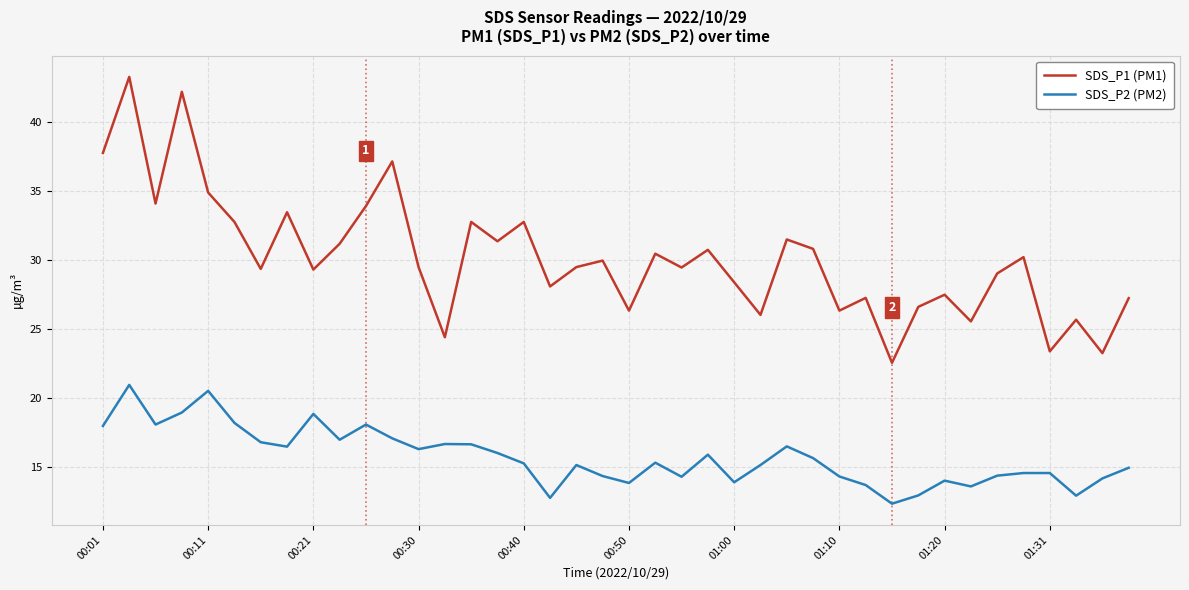

What are all the series names shown in the legend?

SDS_P1 (PM1), SDS_P2 (PM2)